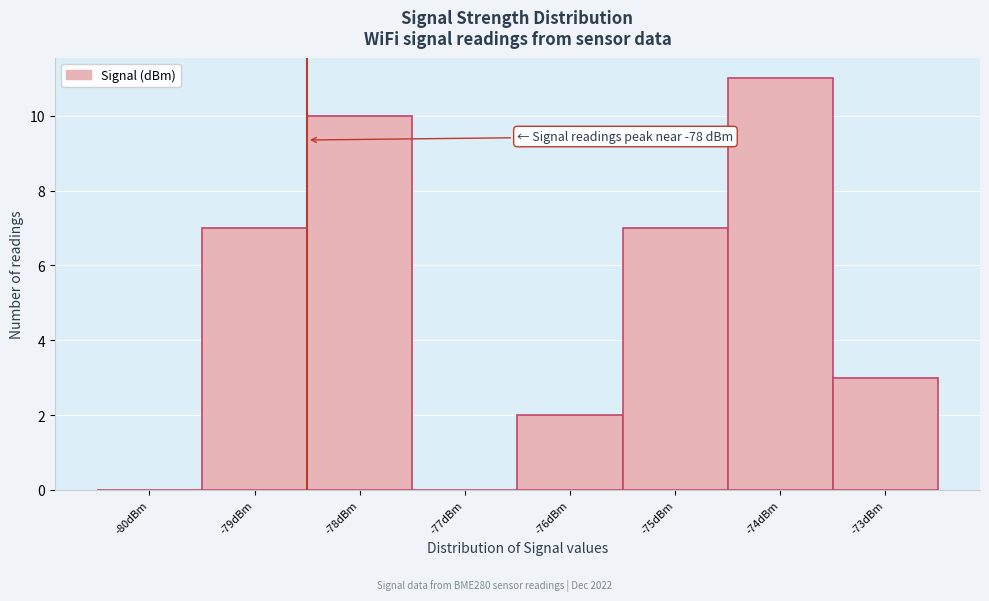

Reading left to right, extract all data points from this chart.

-80dBm=0	-79dBm=7	-78dBm=10	-77dBm=0	-76dBm=2	-75dBm=7	-74dBm=11	-73dBm=3